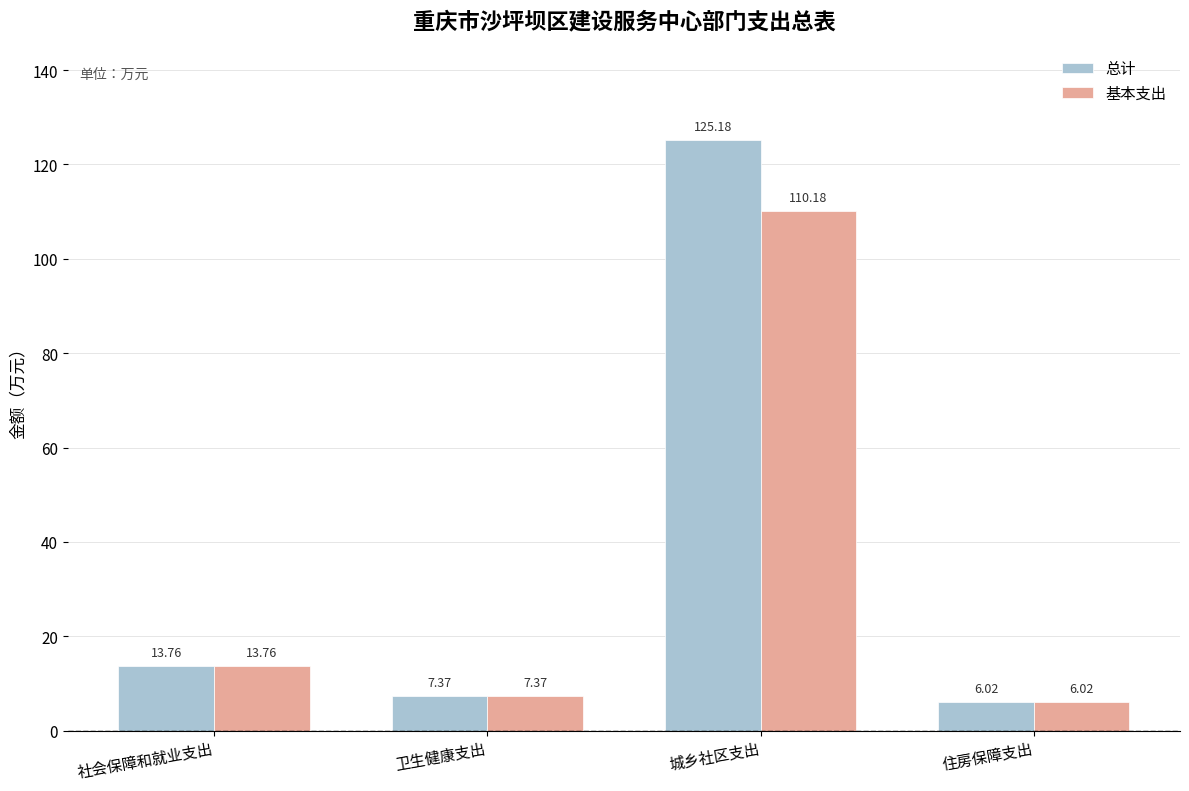

Rank the categories by 基本支出 value from lowest to highest.

住房保障支出, 卫生健康支出, 社会保障和就业支出, 城乡社区支出